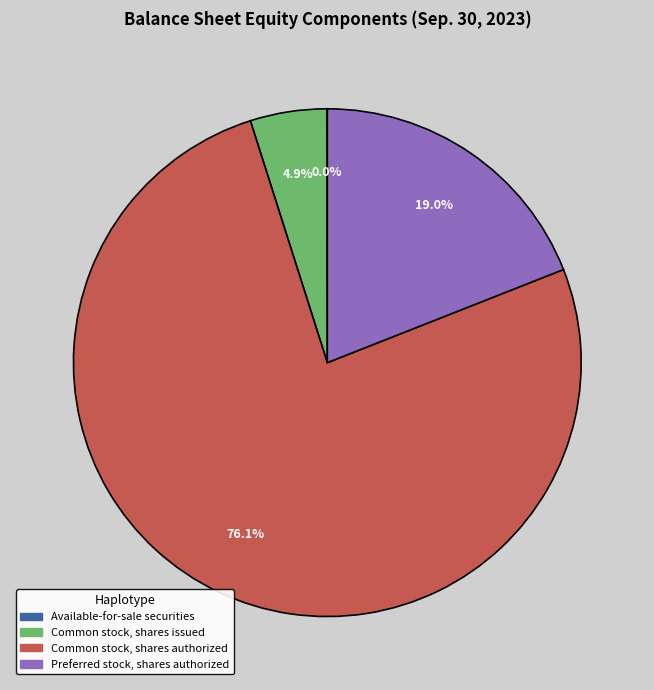

Between Common stock, shares issued and Preferred stock, shares authorized, which is larger?

Preferred stock, shares authorized